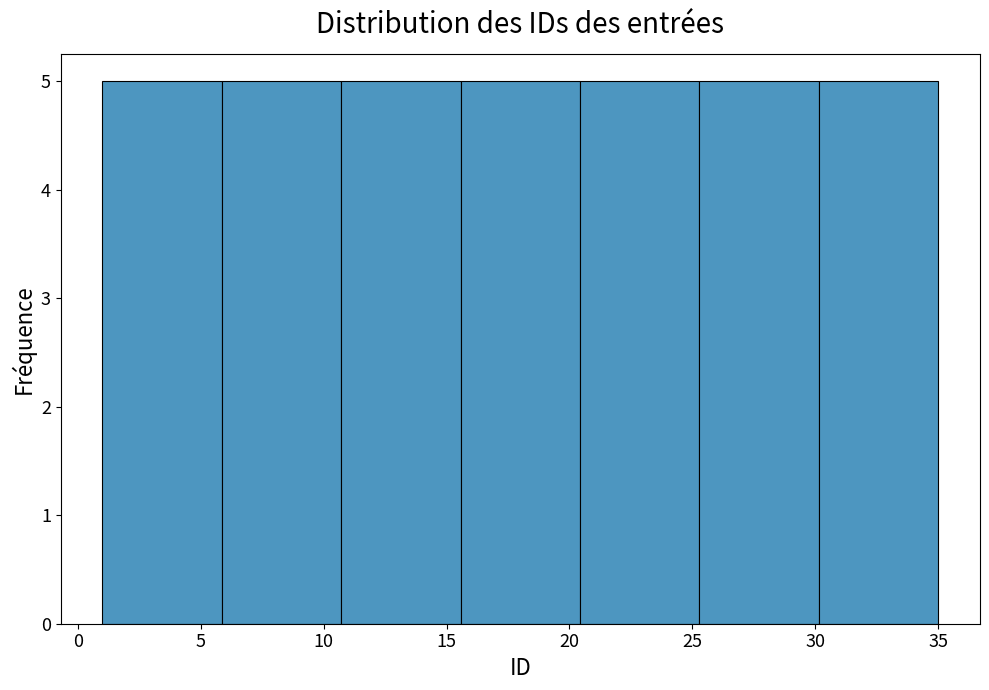

Reading left to right, list every bar in this chart as the range it spans on the x-axis followed by its height. Neither the bar edges nor the heights are printed on the chart, so give them approximately, as read against the axes.

1.0 to 6.0: 5
6.0 to 10.5: 5
10.5 to 15.5: 5
15.5 to 20.5: 5
20.5 to 25.5: 5
25.5 to 30.0: 5
30.0 to 35.0: 5